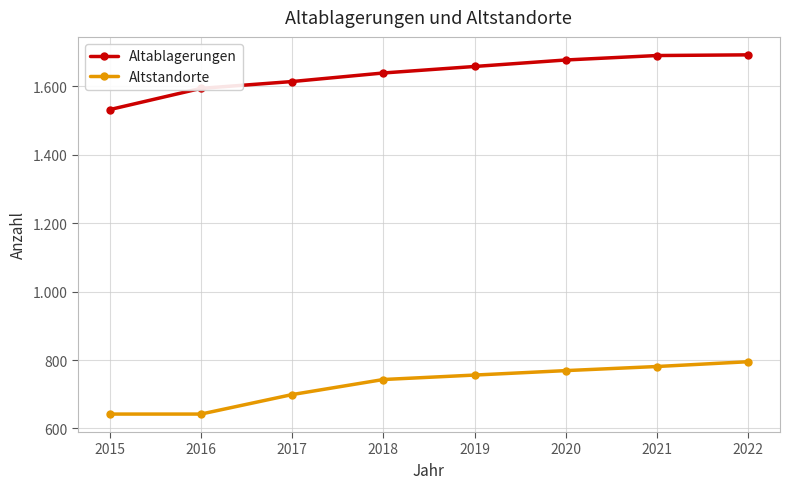

True or false: Altablagerungen and Altstandorte cross at least once.

False